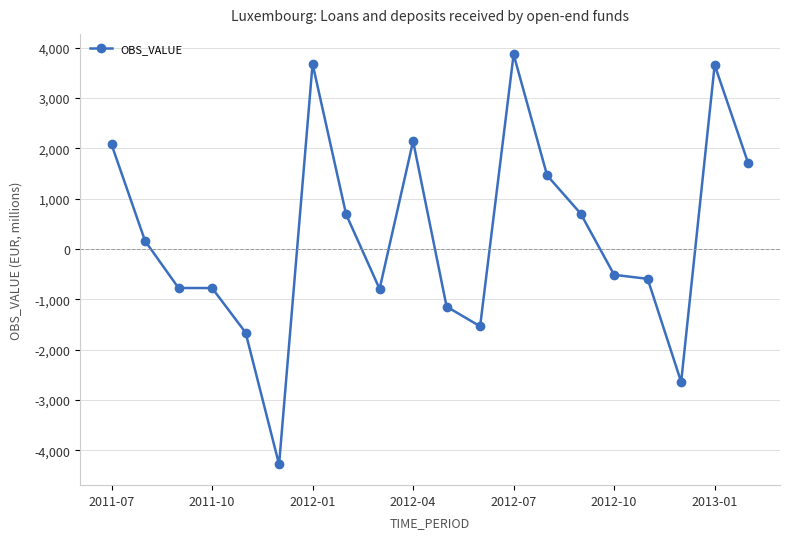

How many data points are less than 161?

10